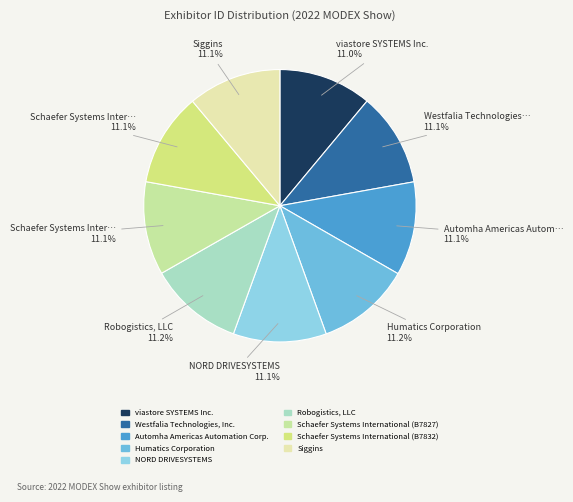

Approximately how many times larger is the value at viastore SYSTEMS Inc. compared to Westfalia Technologies, Inc.?

1.0